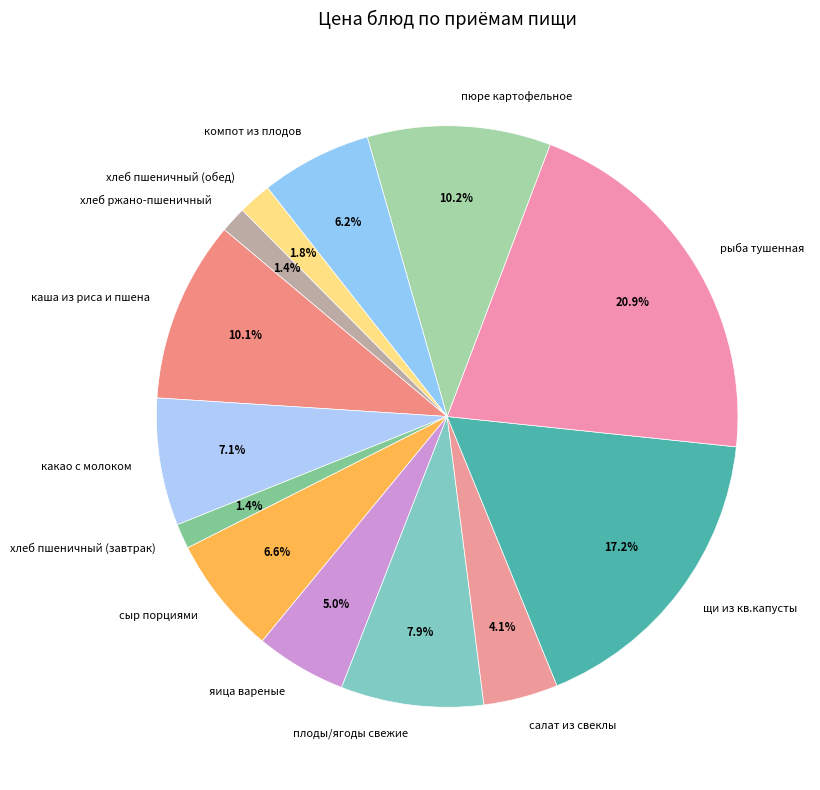

Between хлеб ржано-пшеничный and рыба тушенная, which is larger?

рыба тушенная